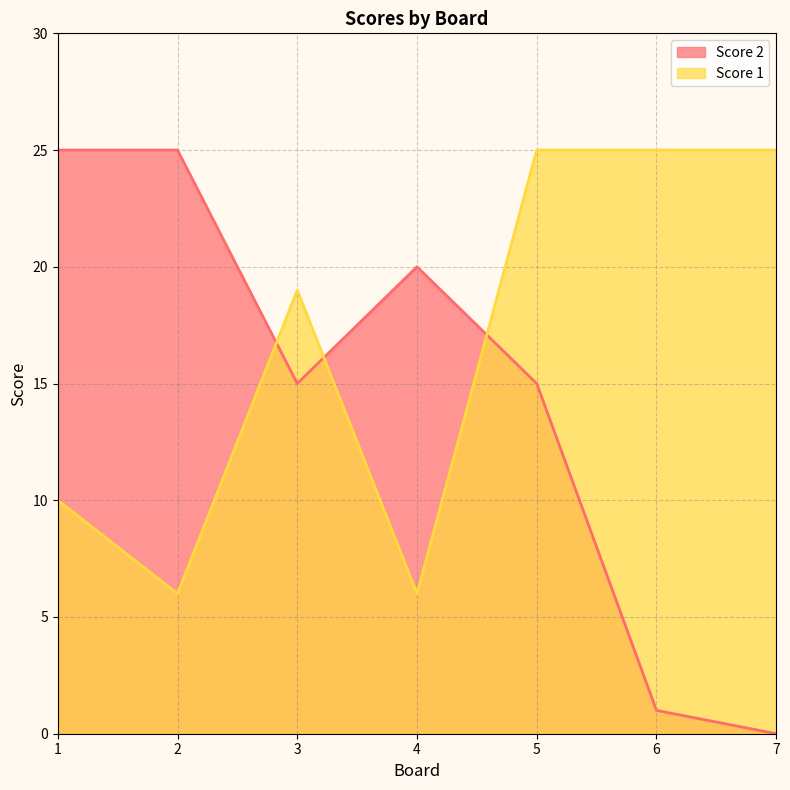

How many values in the Score 1 series exceed 19?

3